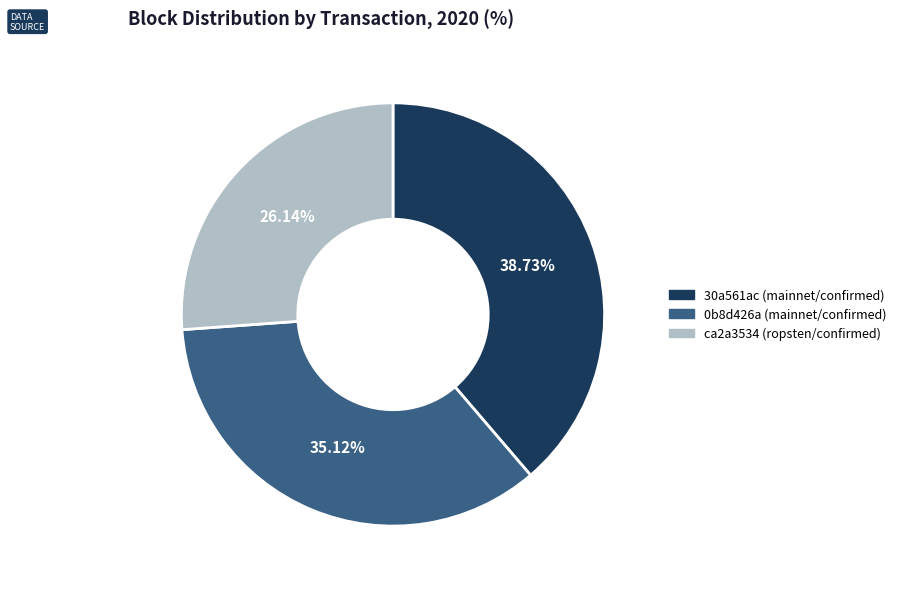

Rank the categories by value from highest to lowest.

30a561ac (mainnet/confirmed), 0b8d426a (mainnet/confirmed), ca2a3534 (ropsten/confirmed)